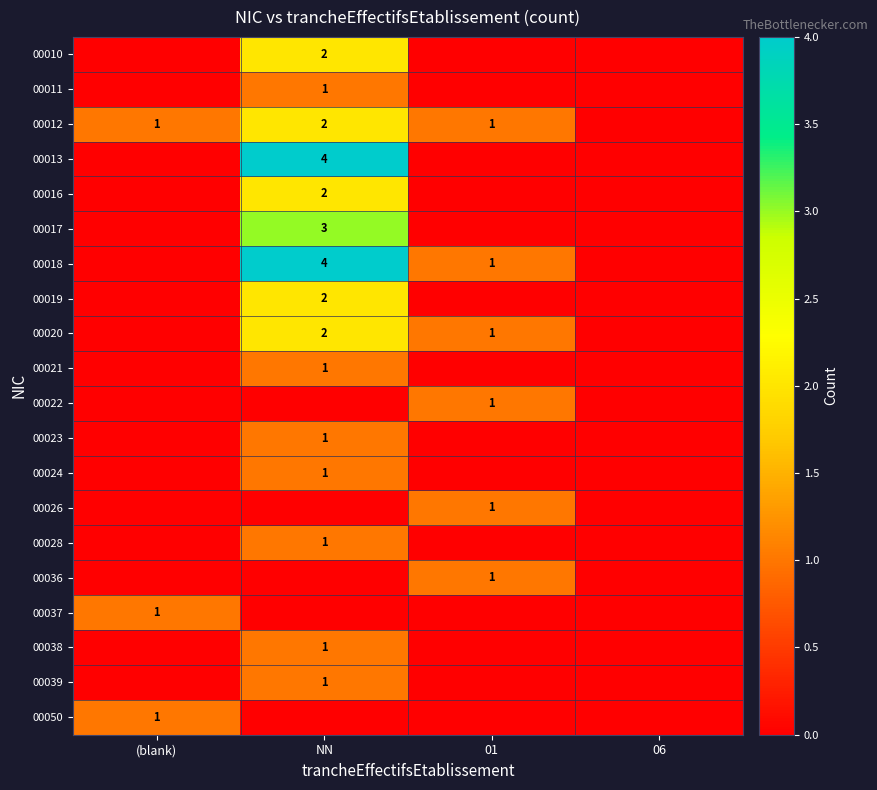

How many data points does each series have?

4